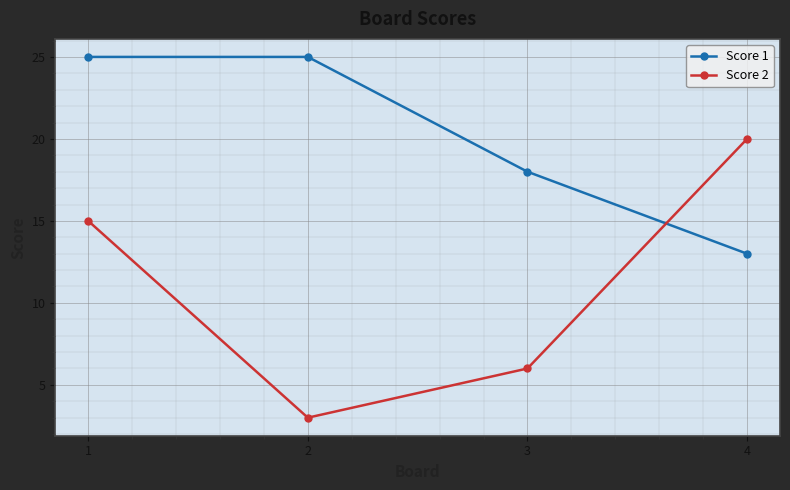

Reading left to right, list all the values displayed in this chart.

Score 1: 25	25	18	13
Score 2: 15	3	6	20